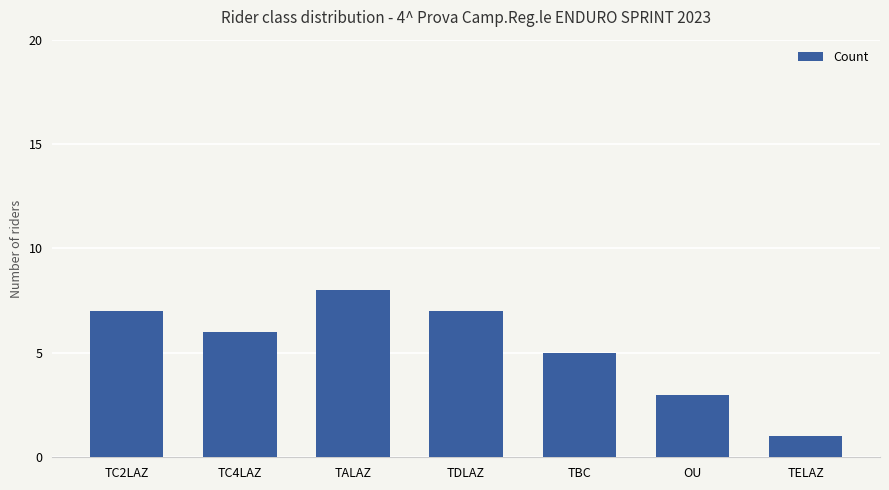

Between TBC and TALAZ, which is larger?

TALAZ